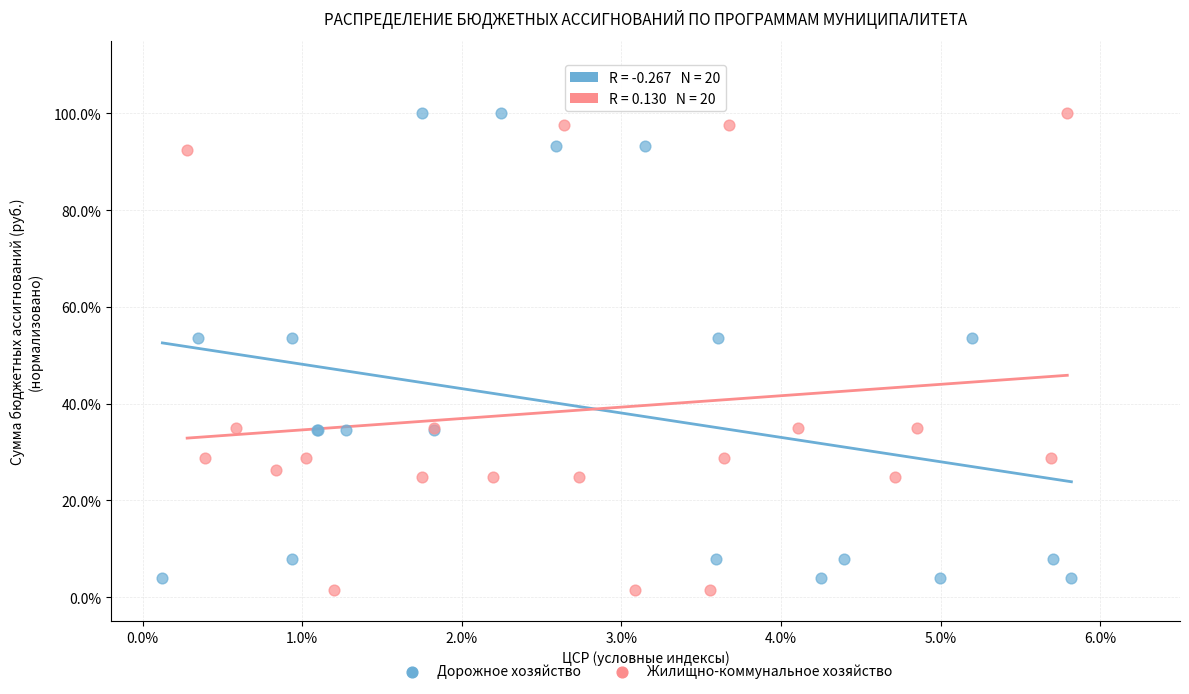

Which series reaches the minimum Y coordinate?

Жилищно-коммунальное хозяйство